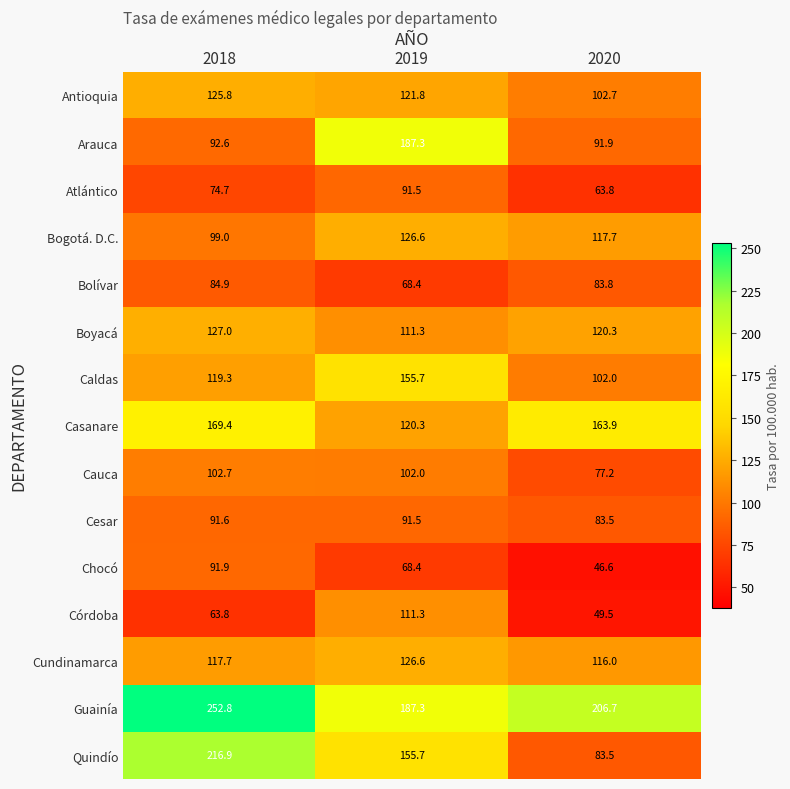

What is the sum of the Bogotá. D.C. values at 2019 and 2020?

244.3